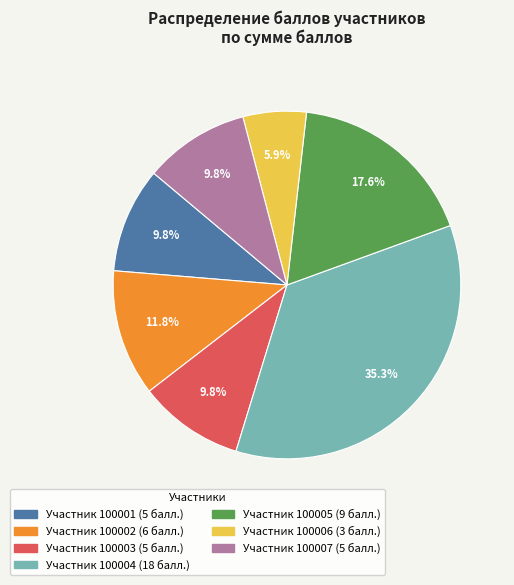

Is there a majority slice in this chart?

No